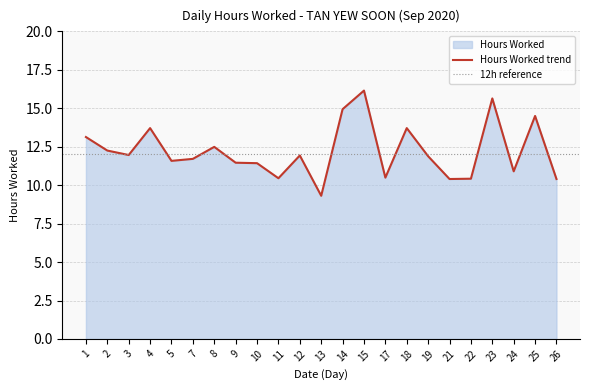

Rank the categories by value from lowest to highest.

13, 21, 26, 22, 11, 17, 24, 10, 9, 5, 7, 19, 12, 3, 2, 8, 1, 4, 18, 25, 14, 23, 15